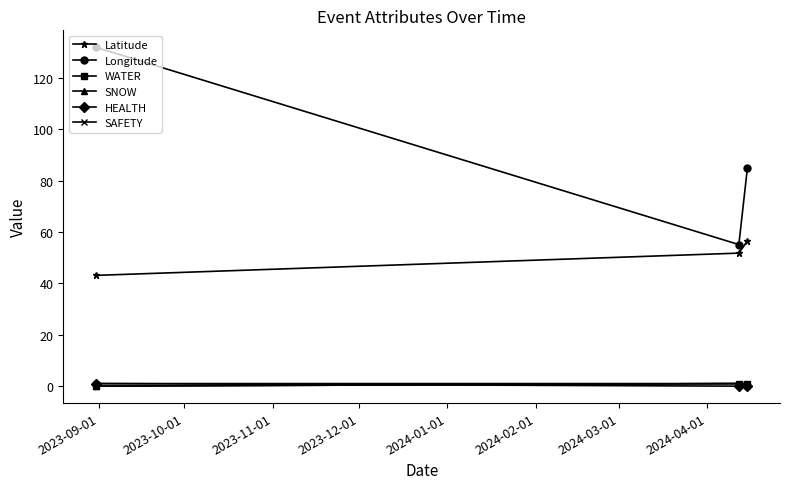

Is this an area chart (filled region under the line)?

No